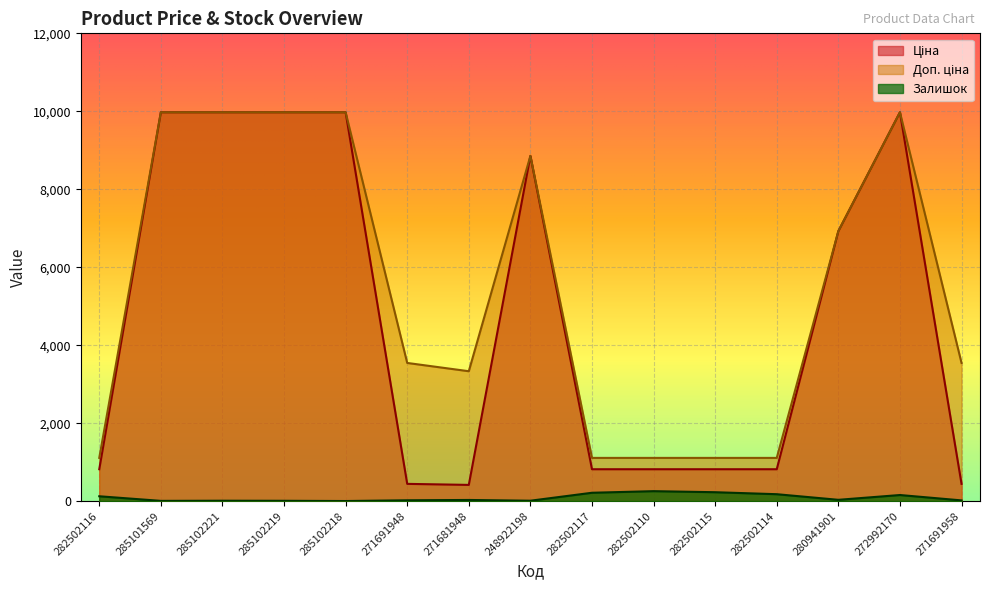

How many lines are shown in the chart?

3